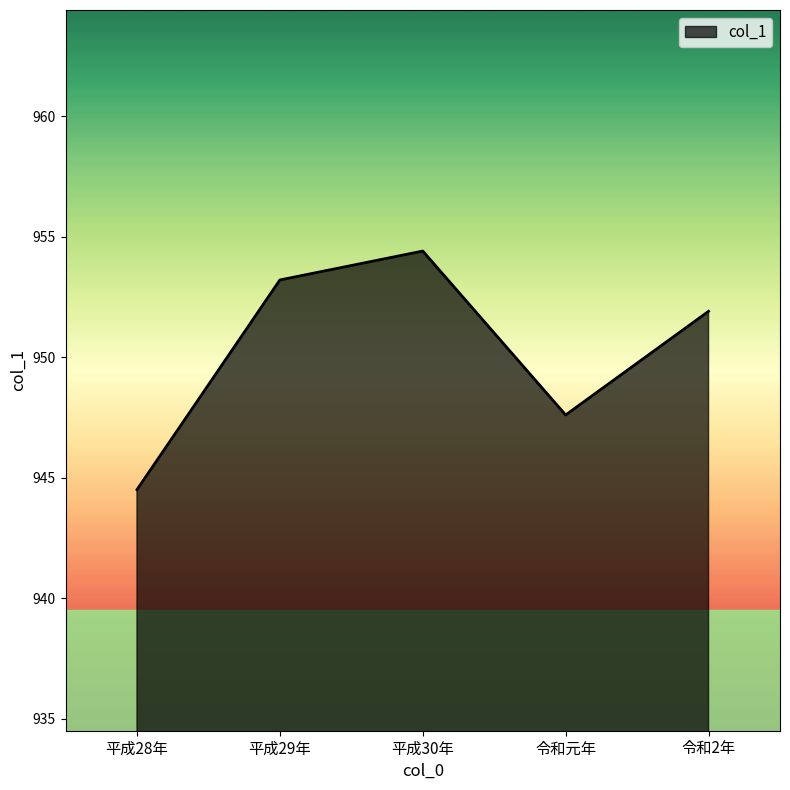

Does the chart display data point markers on the line(s)?

No